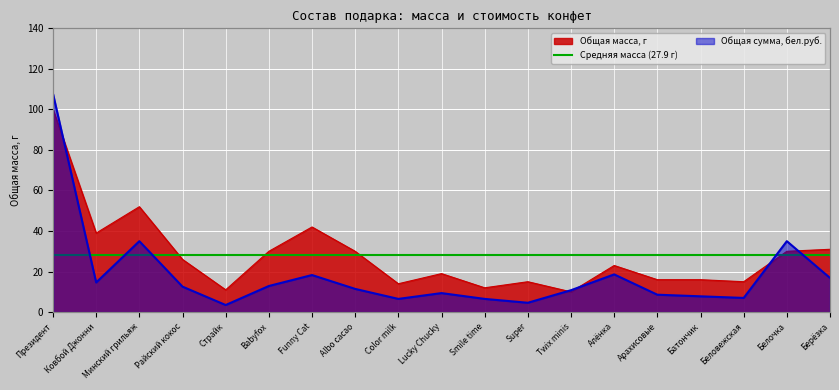

How many interior local valleys does the Общая сумма, бел.руб. series have?

5